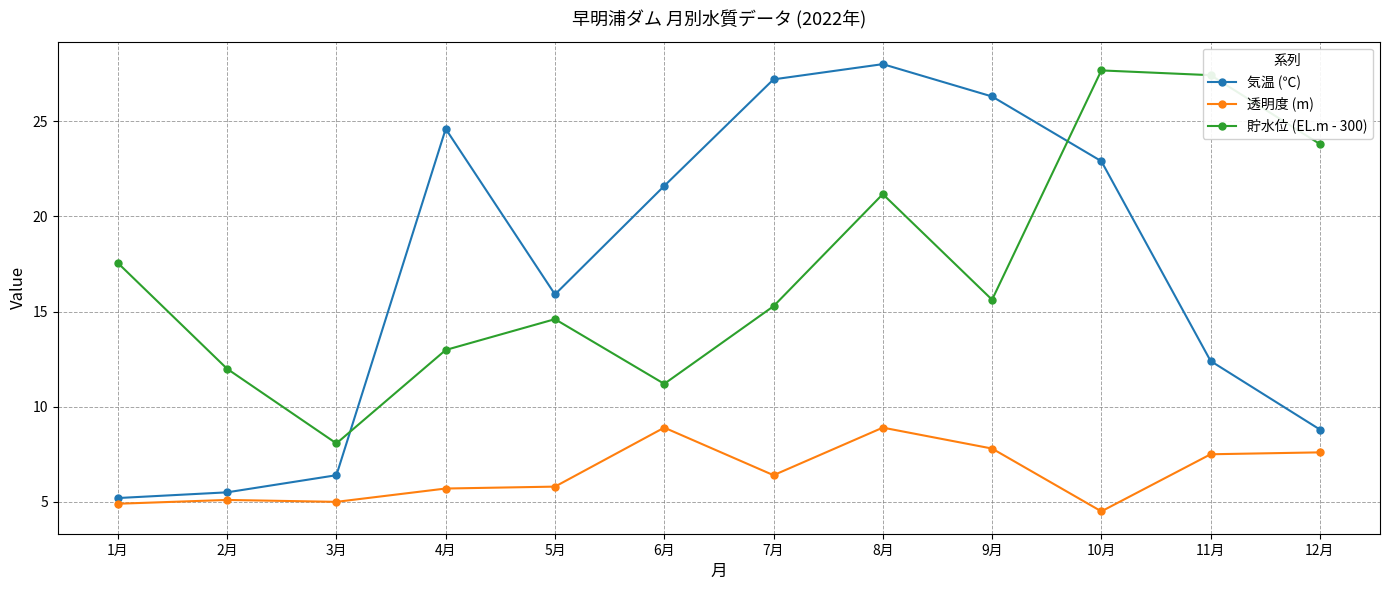

Which series has the largest total across all categories?

貯水位 (EL.m - 300)